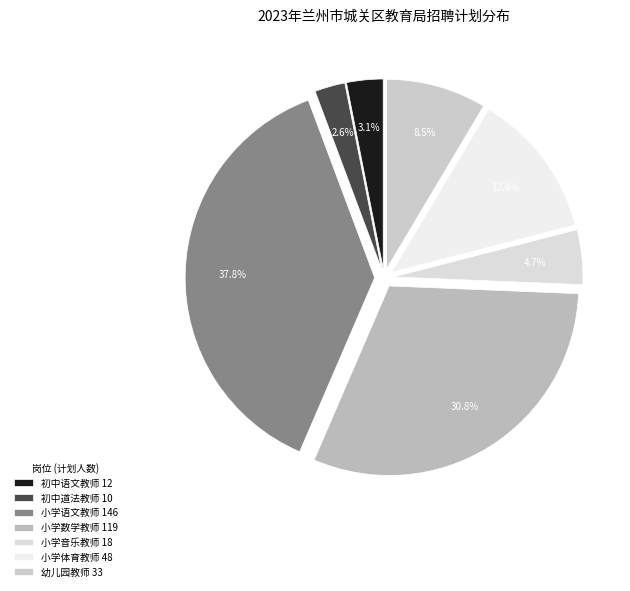

To the nearest percent, what is the average slice percentage?

14%